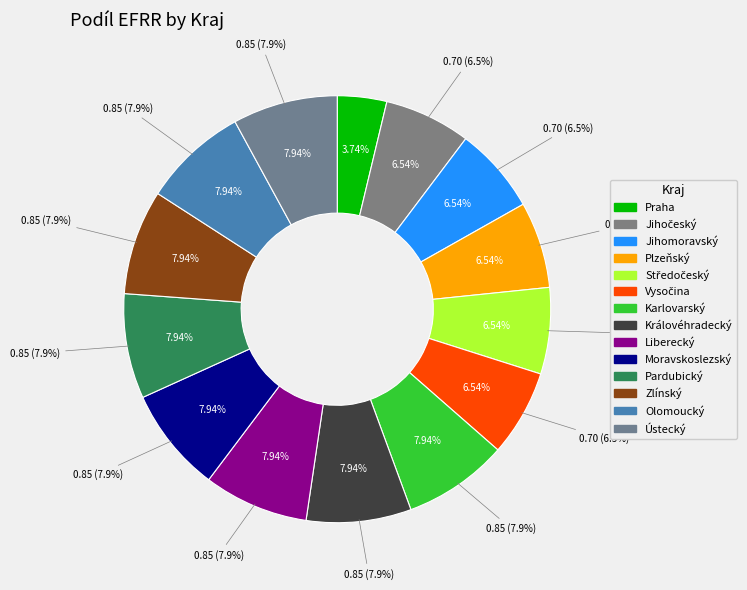

Which category has the smallest portion of the pie?

Praha